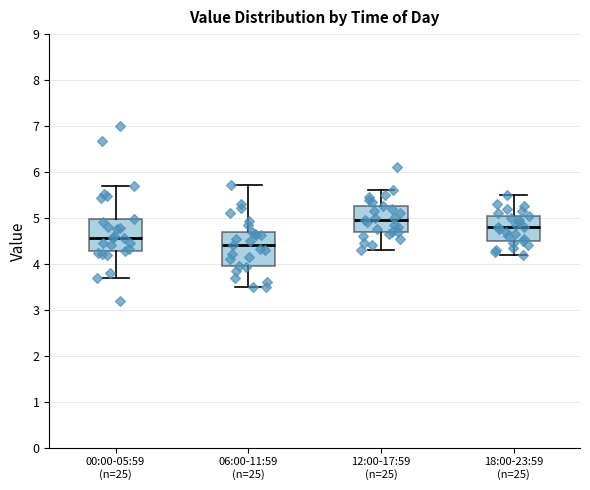

Where does the median line of the box for 12:00-17:59 (n=25) sit on the y-axis? The values are not printed on the chart, so give them approximately, as read against the axis.

5.0